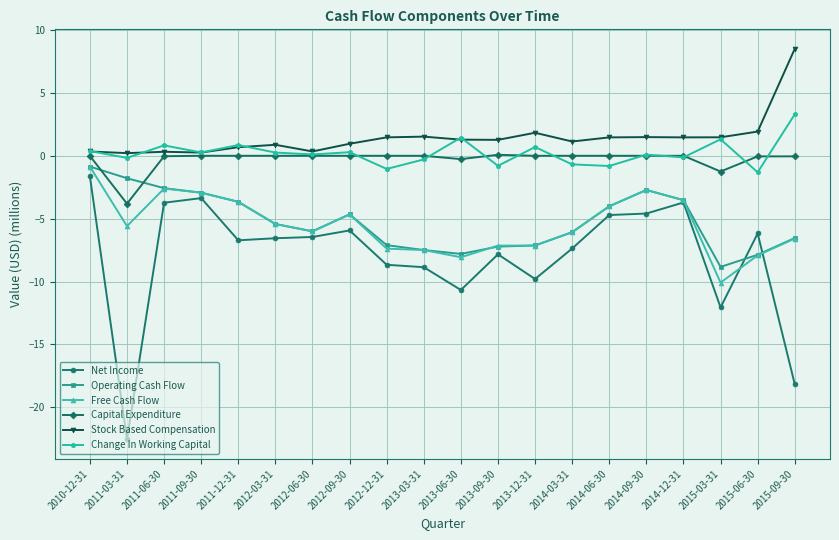

In Stock Based Compensation, how many points are lower than both neighbors (excluding endpoints)?

6